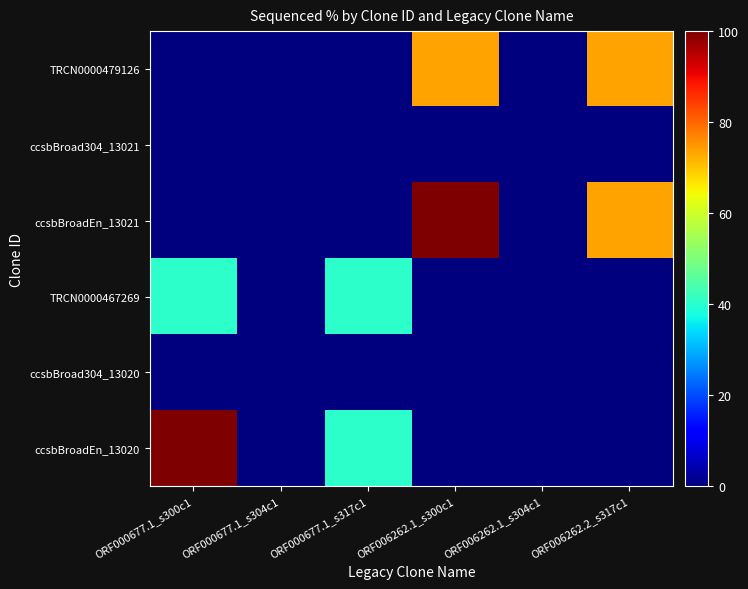

Reading right to left, list all the values displayed in this chart.

ccsbBroadEn_13020: ORF006262.2_s317c1=0.0	ORF006262.1_s304c1=0.0	ORF006262.1_s300c1=0.0	ORF000677.1_s317c1=40.6	ORF000677.1_s304c1=0.0	ORF000677.1_s300c1=100.0
ccsbBroad304_13020: ORF006262.2_s317c1=0.0	ORF006262.1_s304c1=0.0	ORF006262.1_s300c1=0.0	ORF000677.1_s317c1=0.0	ORF000677.1_s304c1=0.0	ORF000677.1_s300c1=0.0
TRCN0000467269: ORF006262.2_s317c1=0.0	ORF006262.1_s304c1=0.0	ORF006262.1_s300c1=0.0	ORF000677.1_s317c1=40.6	ORF000677.1_s304c1=0.0	ORF000677.1_s300c1=40.6
ccsbBroadEn_13021: ORF006262.2_s317c1=73.6	ORF006262.1_s304c1=0.0	ORF006262.1_s300c1=100.0	ORF000677.1_s317c1=0.0	ORF000677.1_s304c1=0.0	ORF000677.1_s300c1=0.0
ccsbBroad304_13021: ORF006262.2_s317c1=0.0	ORF006262.1_s304c1=0.0	ORF006262.1_s300c1=0.0	ORF000677.1_s317c1=0.0	ORF000677.1_s304c1=0.0	ORF000677.1_s300c1=0.0
TRCN0000479126: ORF006262.2_s317c1=73.6	ORF006262.1_s304c1=0.0	ORF006262.1_s300c1=73.6	ORF000677.1_s317c1=0.0	ORF000677.1_s304c1=0.0	ORF000677.1_s300c1=0.0